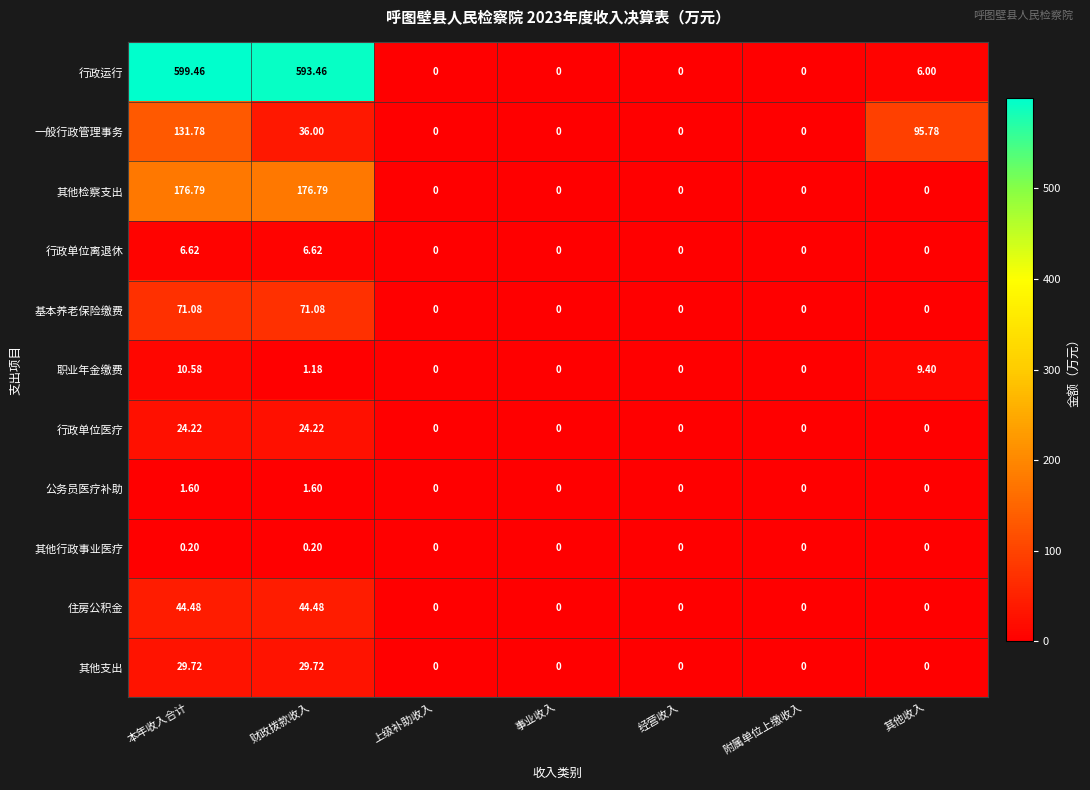

At which category is the sum across all series the highest?

本年收入合计